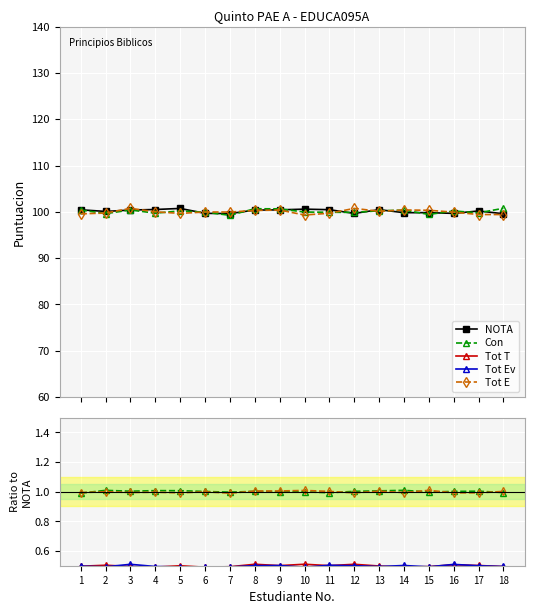

True or false: NOTA has a value of 99.7 at 12.

True